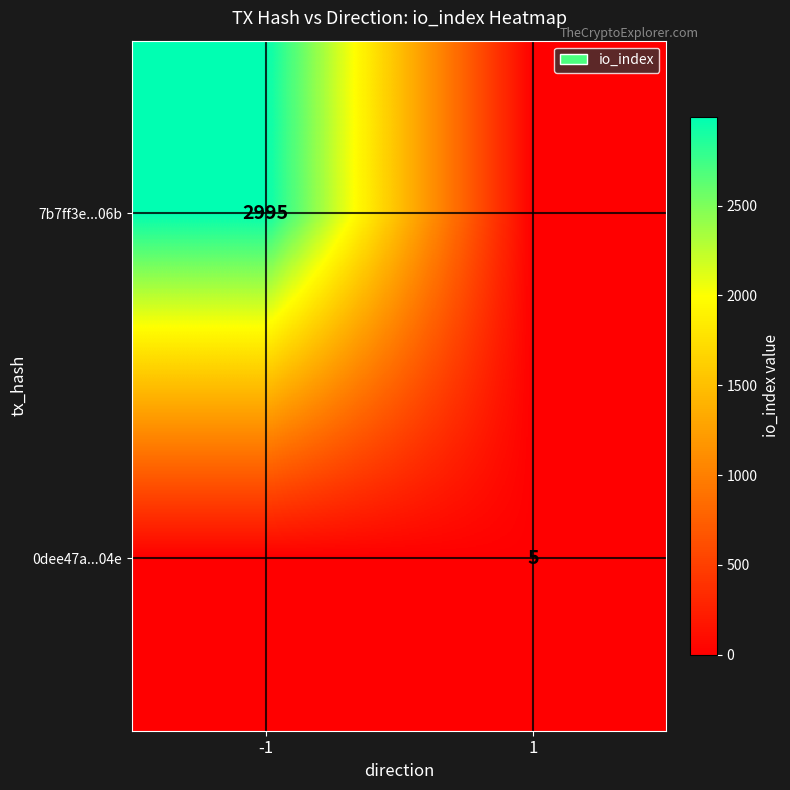

At which category is the sum across all series the highest?

-1